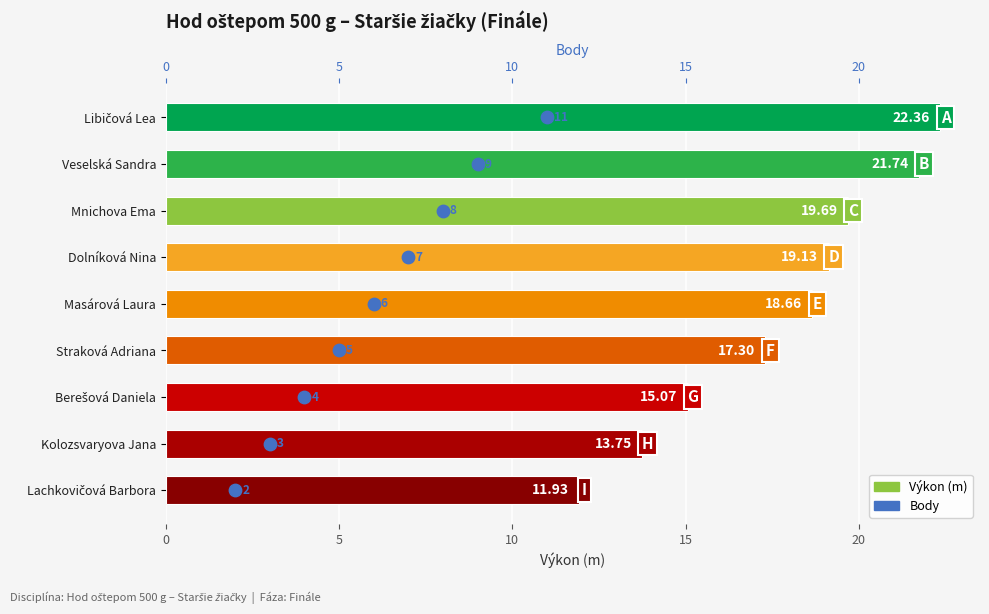

Which series reaches the minimum Y coordinate?

Body